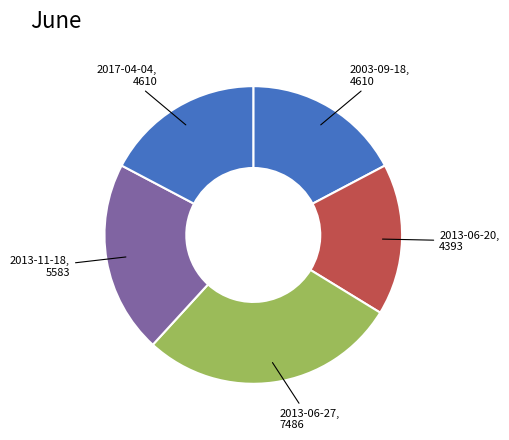

The 2003-09-18 slice represents 27% of the pie. True or false?

False